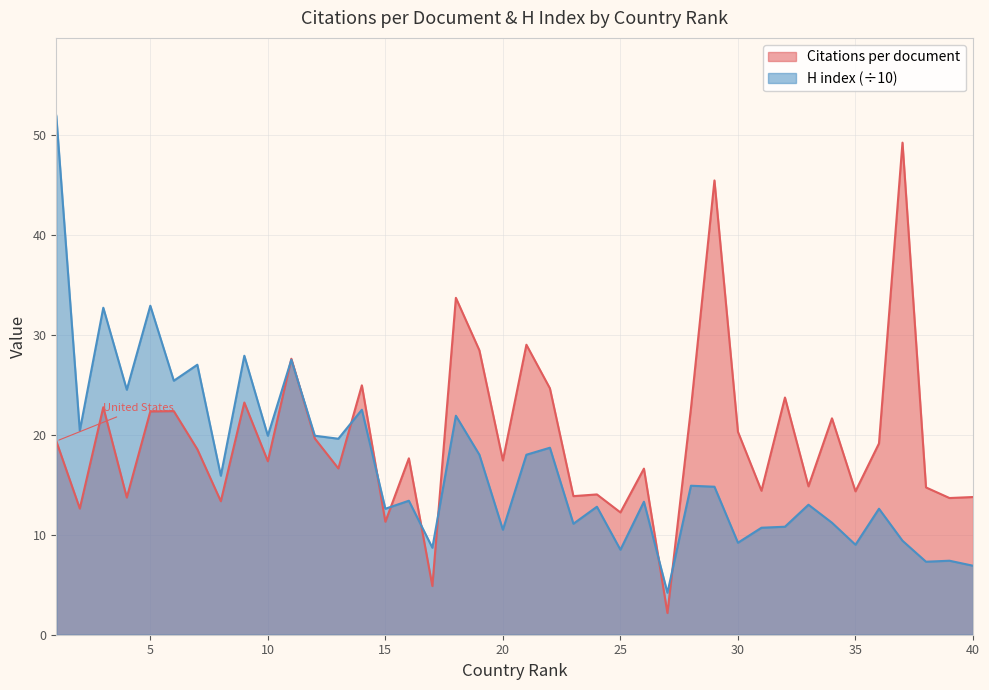

What is the value of the Citations per document point at the 23rd from the left?

13.9